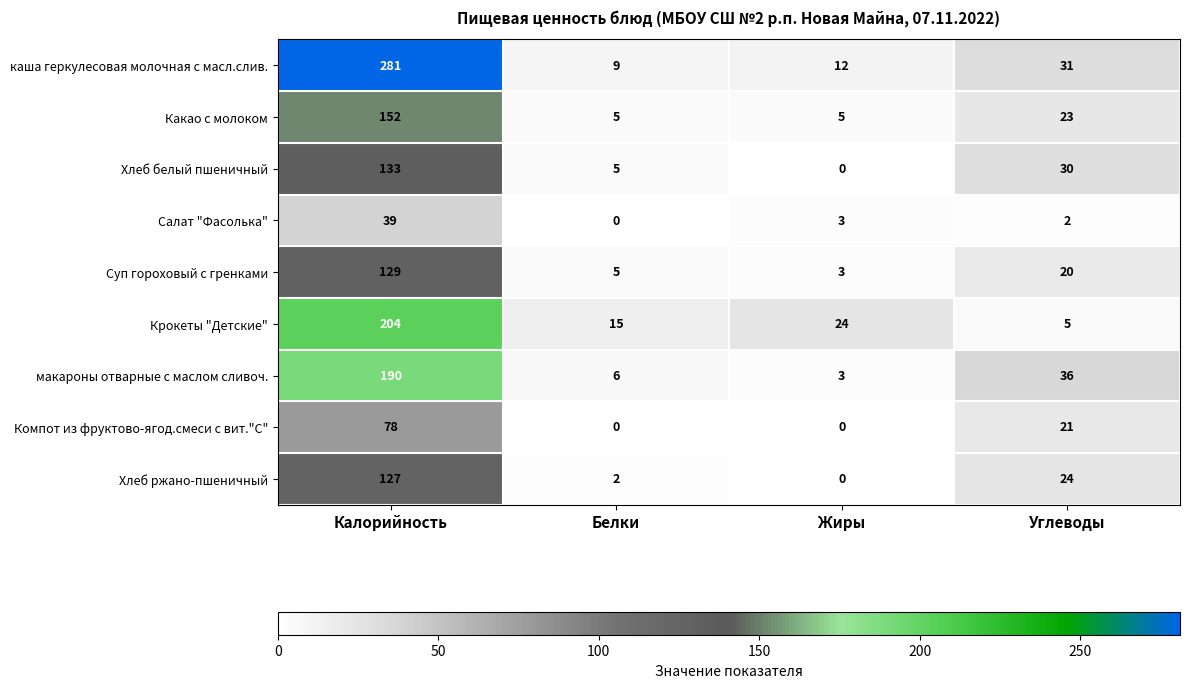

What is the difference between the highest and lowest values at Жиры?

24